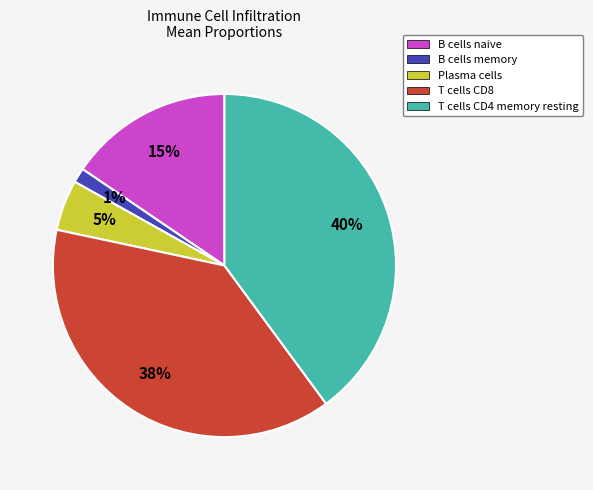

How many segments does this pie chart have?

5